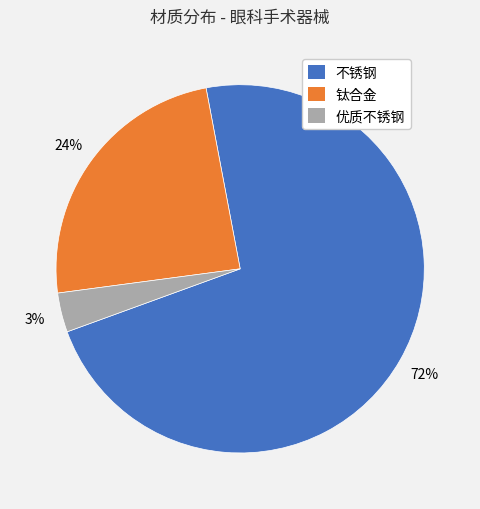

What percentage is the 钛合金 slice, to the nearest percent?

24%